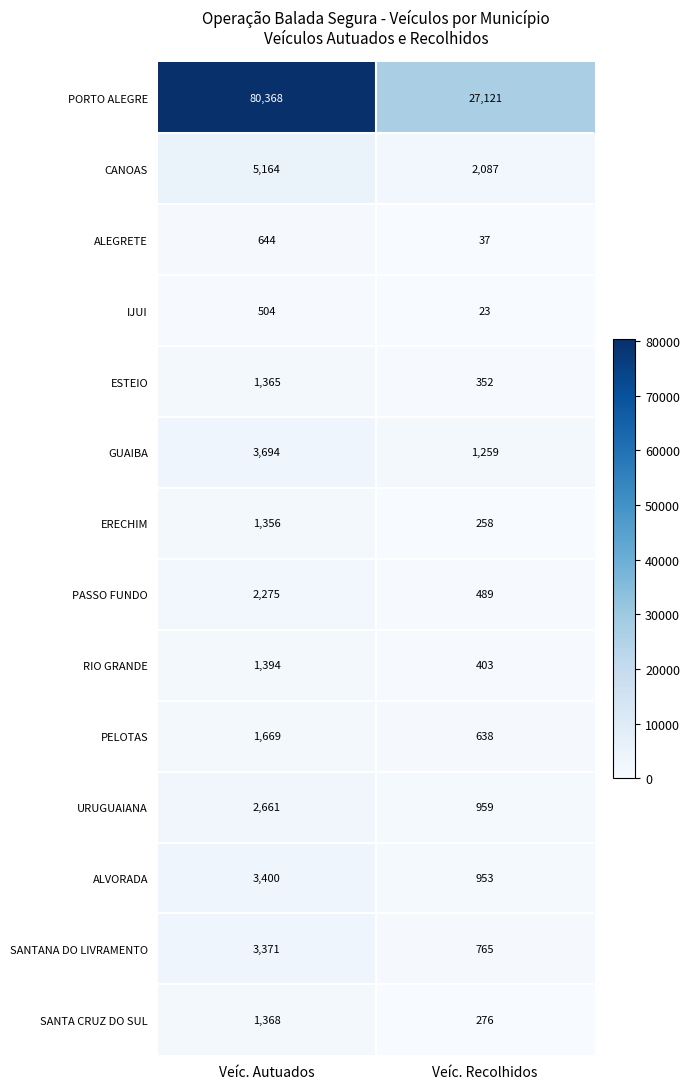

What is the difference between the maximum and minimum values in the ERECHIM series?

1098